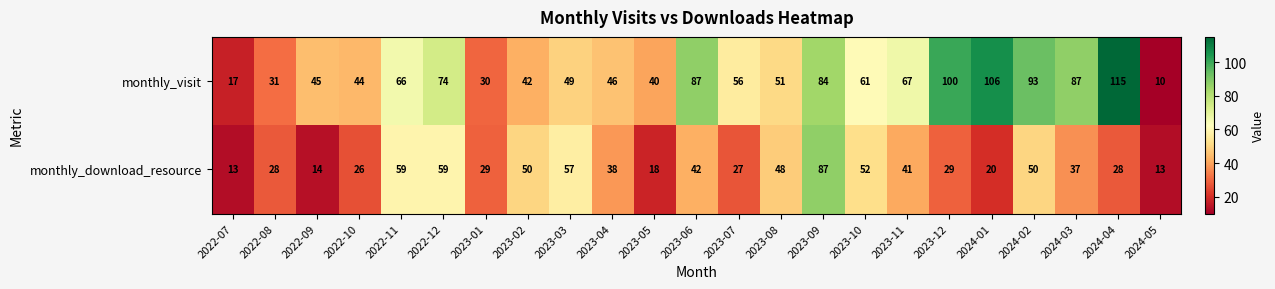

Which series has the largest total across all categories?

monthly_visit